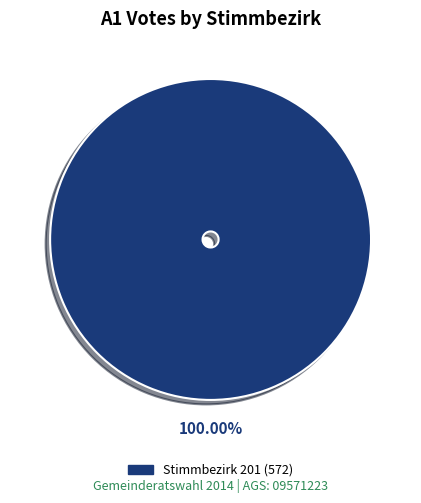

Is there a majority slice in this chart?

Yes